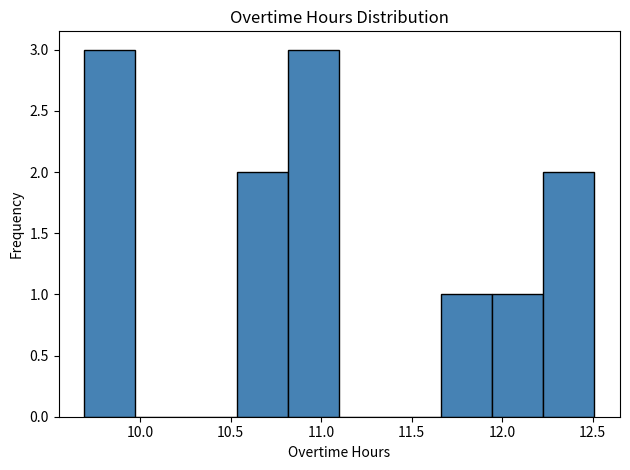

Reading left to right, transcribe this chart: for each bar, give the range it covers on the x-axis and its height. Neither the bar edges nor the heights are printed on the chart, so give them approximately, as read against the axes.

9.70 to 9.95: 3
9.95 to 10.25: 0
10.25 to 10.55: 0
10.55 to 10.80: 2
10.80 to 11.10: 3
11.10 to 11.40: 0
11.40 to 11.65: 0
11.65 to 11.95: 1
11.95 to 12.25: 1
12.25 to 12.50: 2